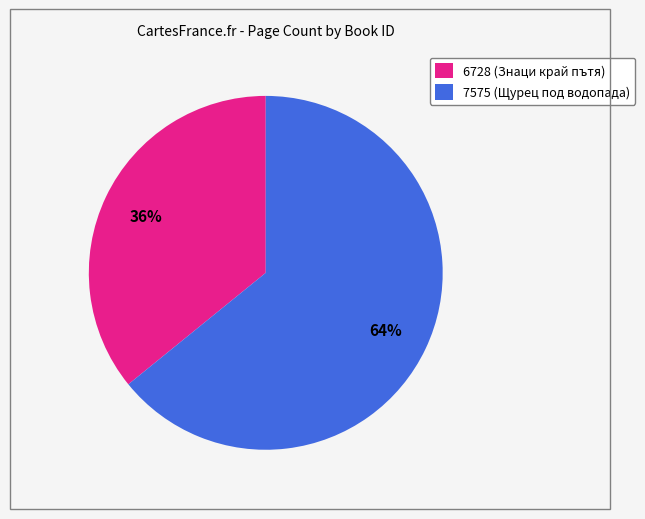

Is there any slice that represents more than half of the pie?

Yes